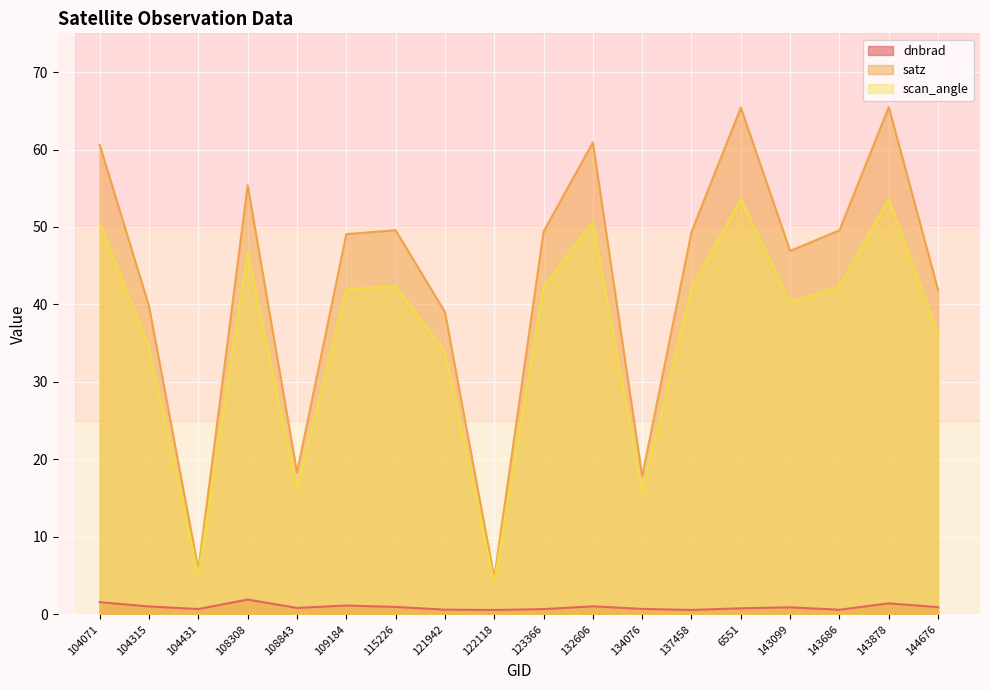

How many lines are shown in the chart?

3